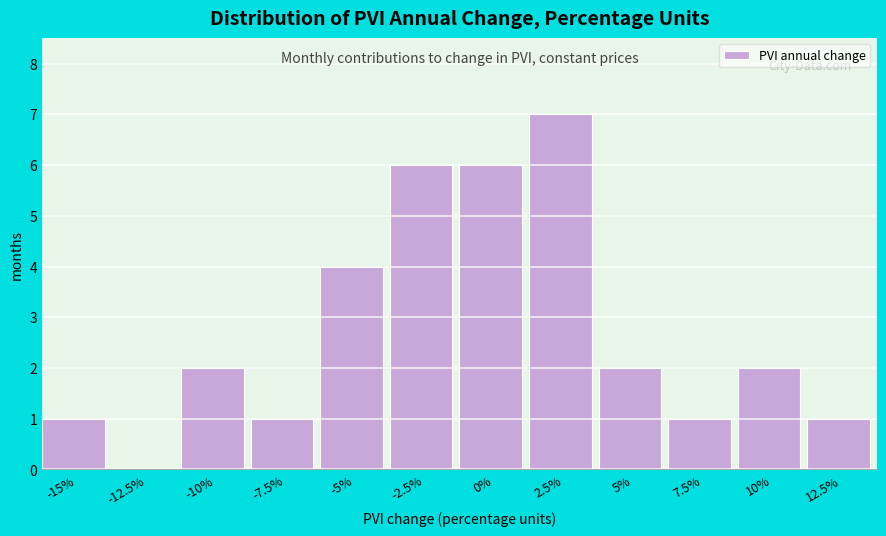

Reading left to right, extract all data points from this chart.

-15%=1	-12.5%=0	-10%=2	-7.5%=1	-5%=4	-2.5%=6	0%=6	2.5%=7	5%=2	7.5%=1	10%=2	12.5%=1